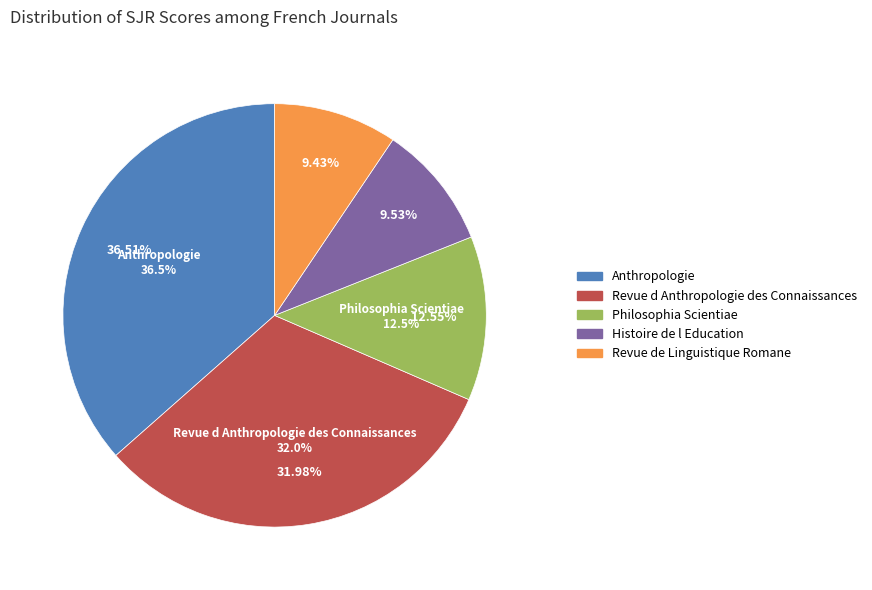

Which slice is the largest?

Anthropologie